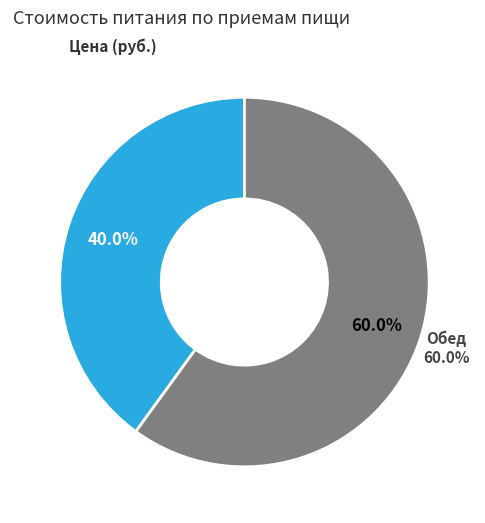

How many slices are in this pie chart?

2